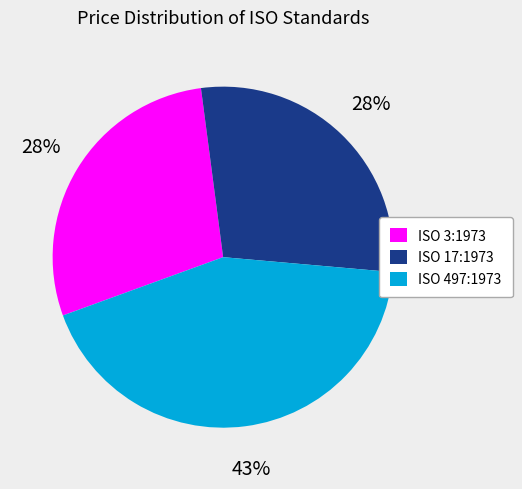

Which category has the biggest portion of the pie?

ISO 497:1973